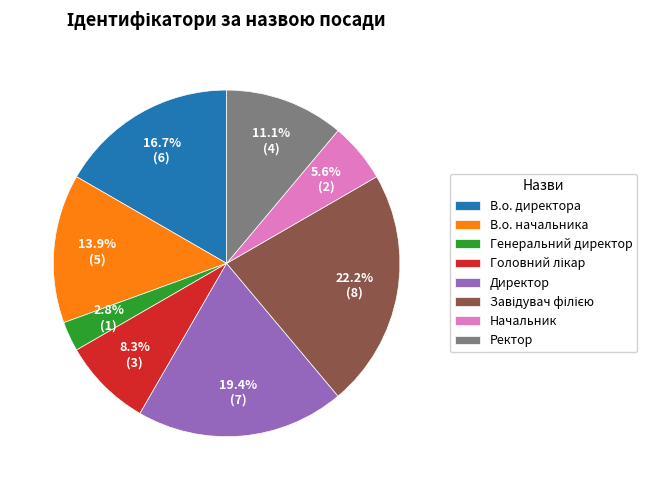

What portion of the pie excludes Начальник?

94.4%